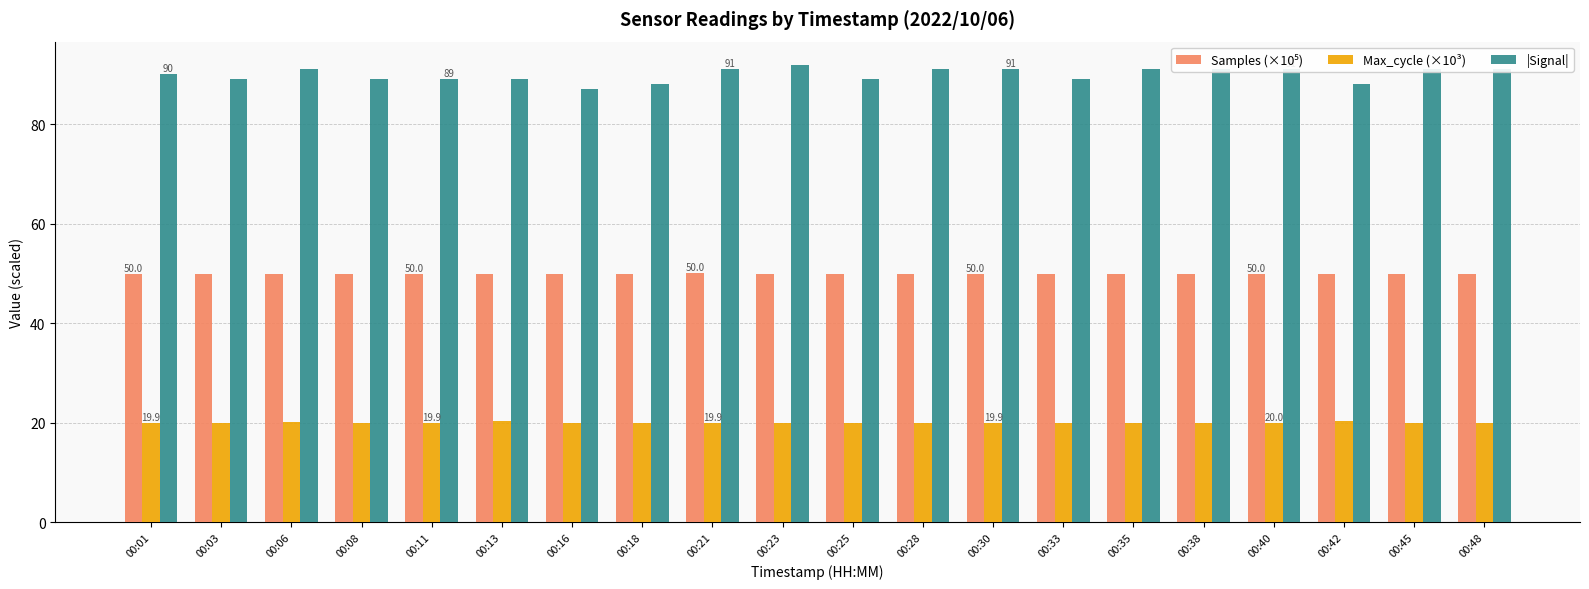

What is the difference between the maximum and minimum values in the |Signal| series?

5.0